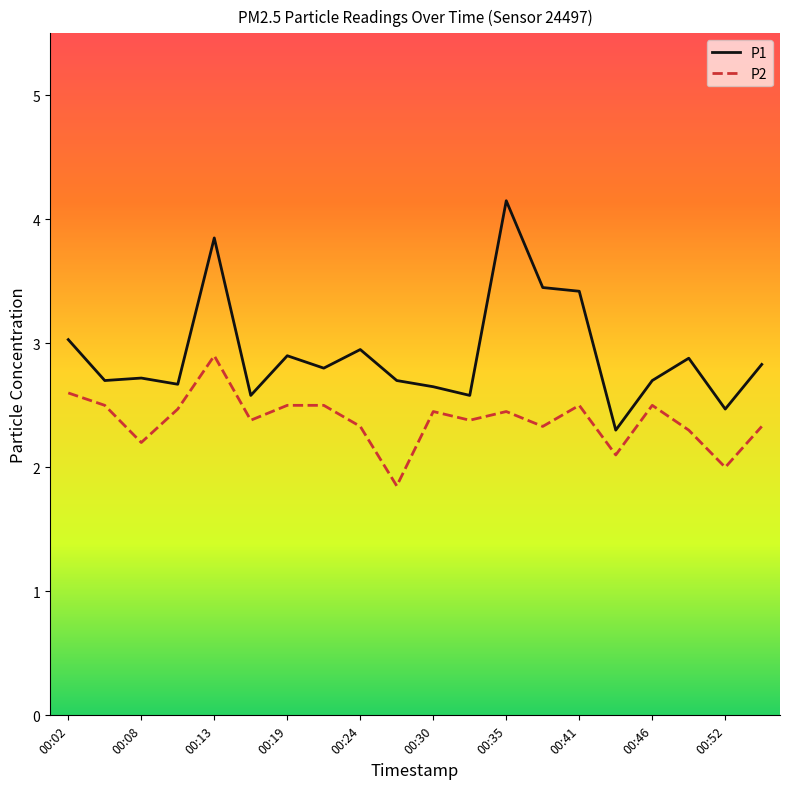

Which series has the largest total across all categories?

P1